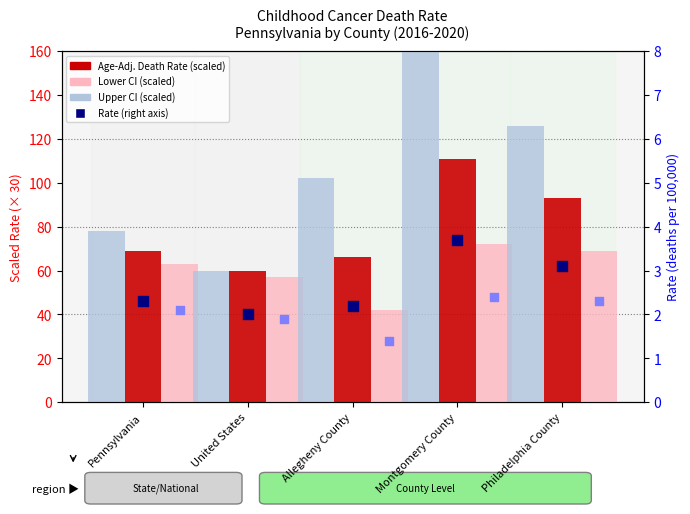

Which series has the largest total across all categories?

Upper CI